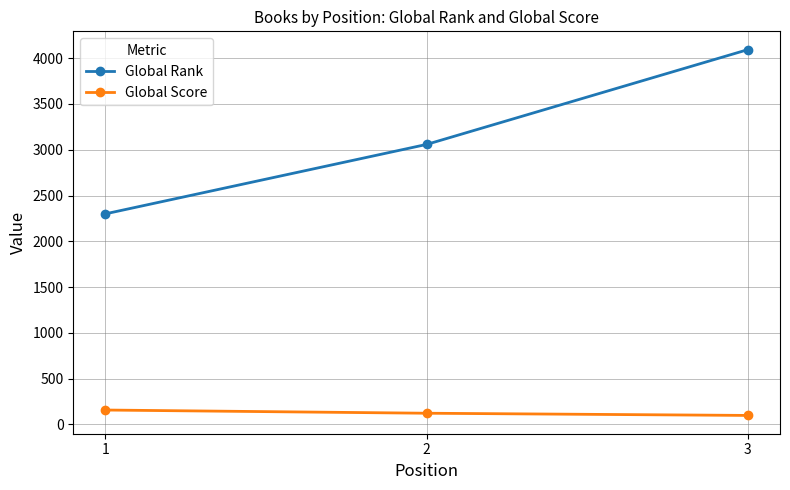

True or false: Global Score has a value of 99 at 3.

True